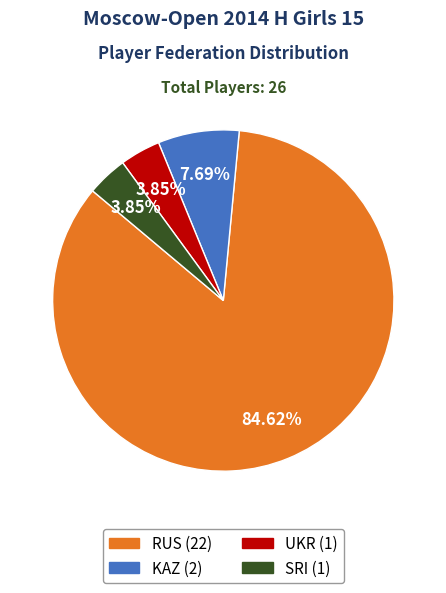

How much of the chart is everything except UKR?

96.2%